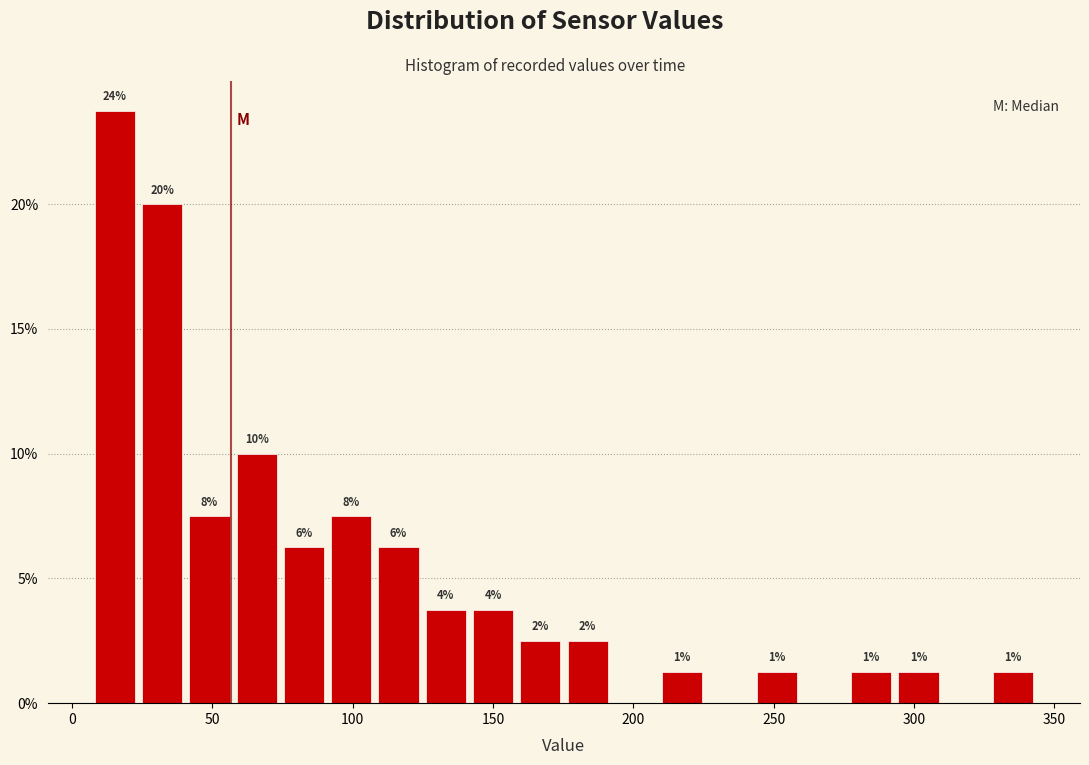

Read against the x-axis, roughly where is the centre of the tallest bar?

15